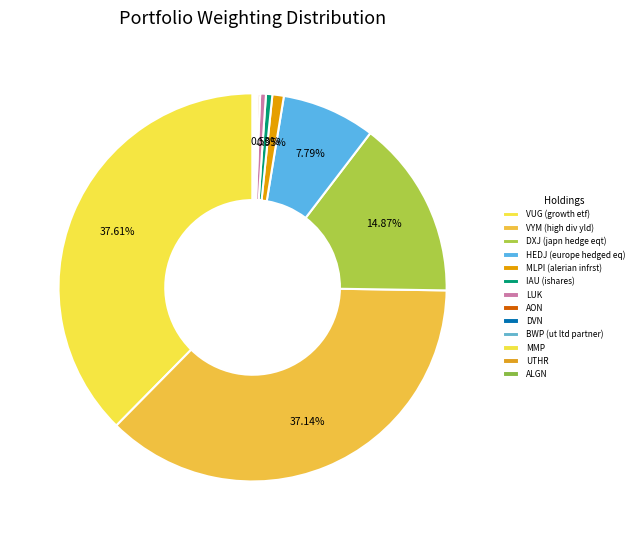

What percentage is NOT represented by IAU (ishares)?

99.5%